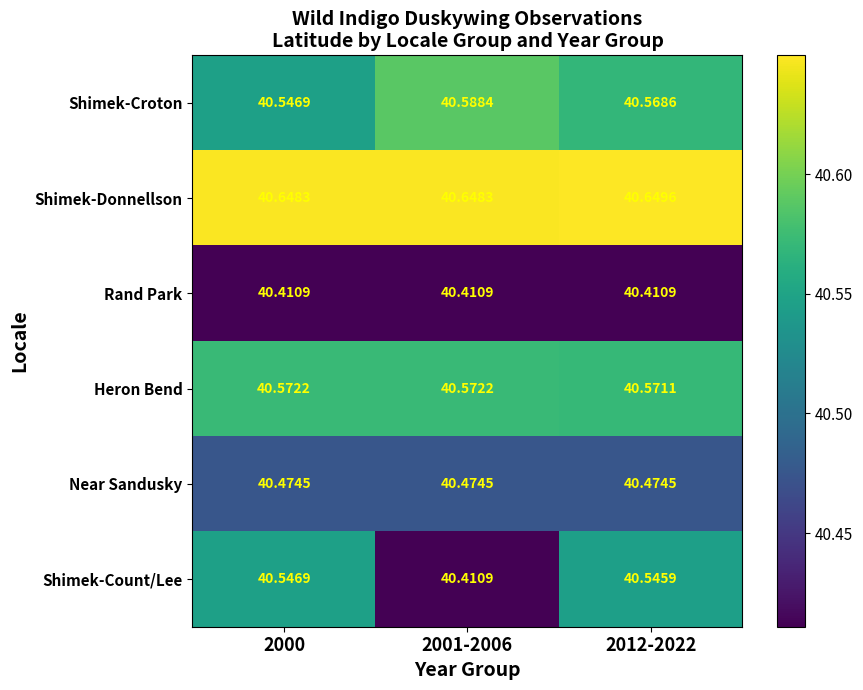

Between 2000 and 2001-2006, which series saw the biggest shift?

Shimek-Count/Lee